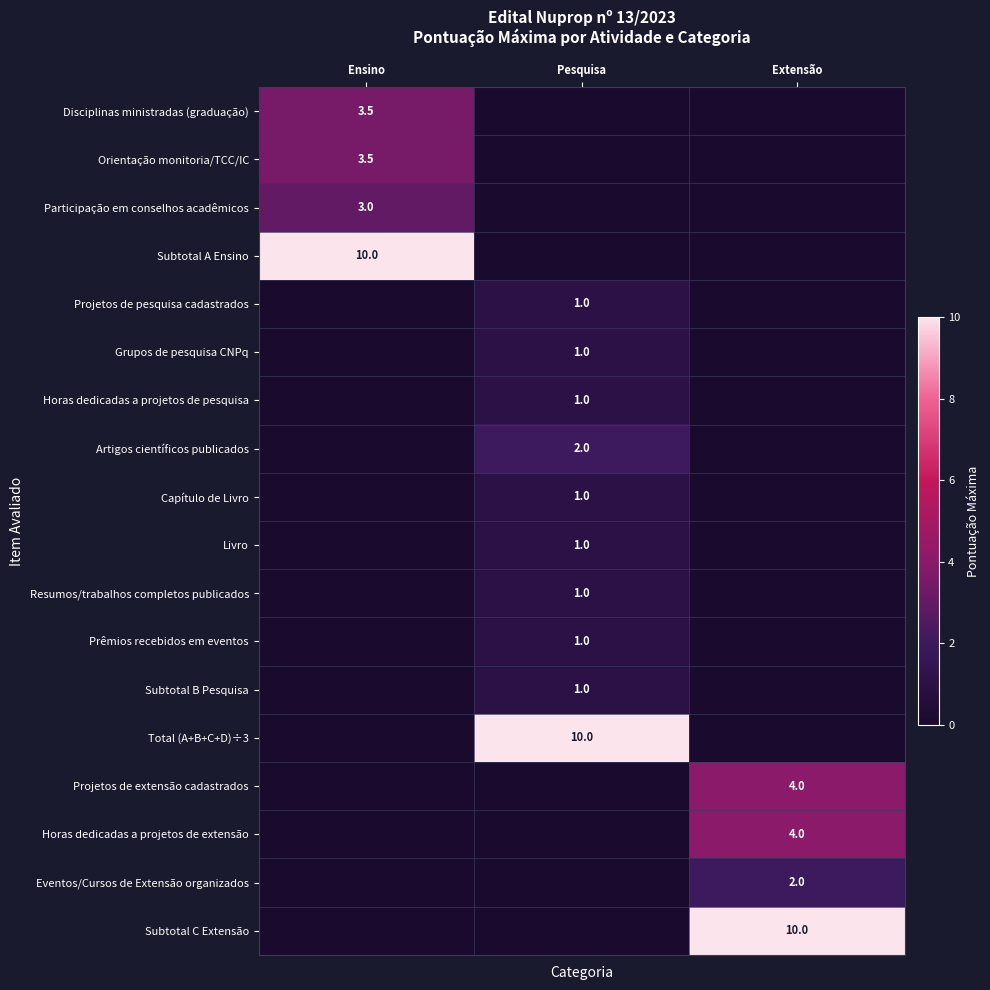

At which category does the chart reach its minimum across all series?

Pesquisa